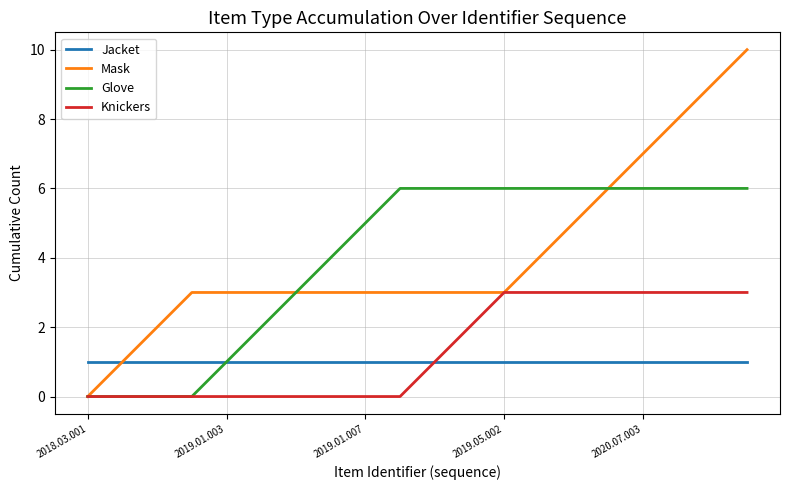

What is the sum of all Glove values?

81